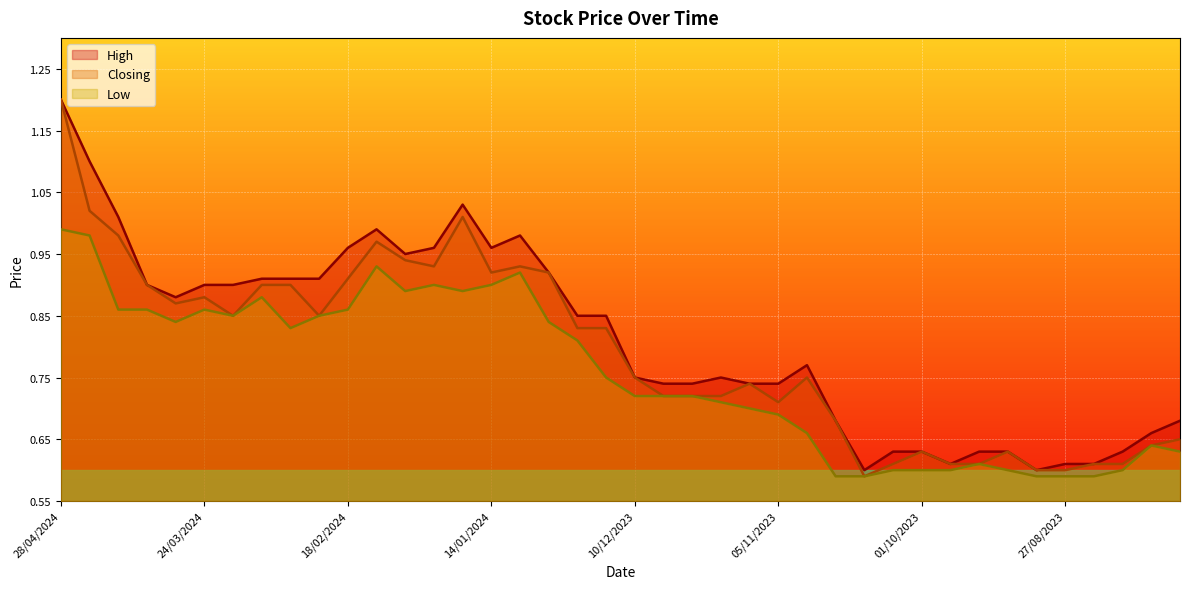

Where is the first local minimum for High?

31/03/2024